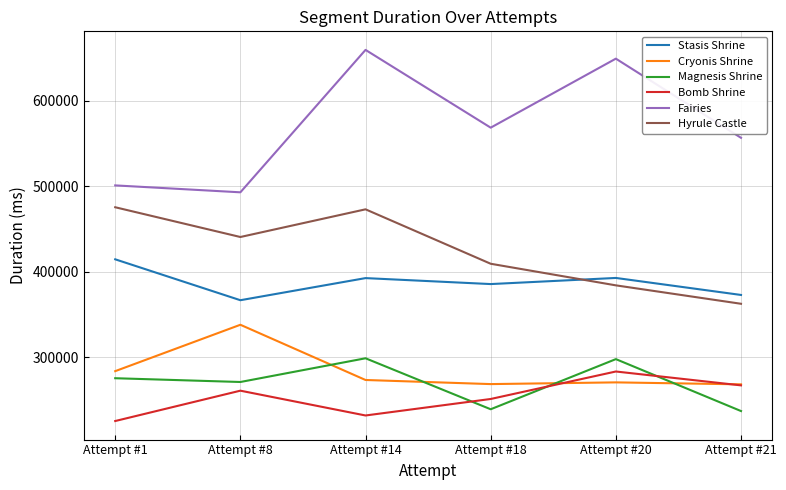

In Hyrule Castle, how many points are lower than both neighbors (excluding endpoints)?

1